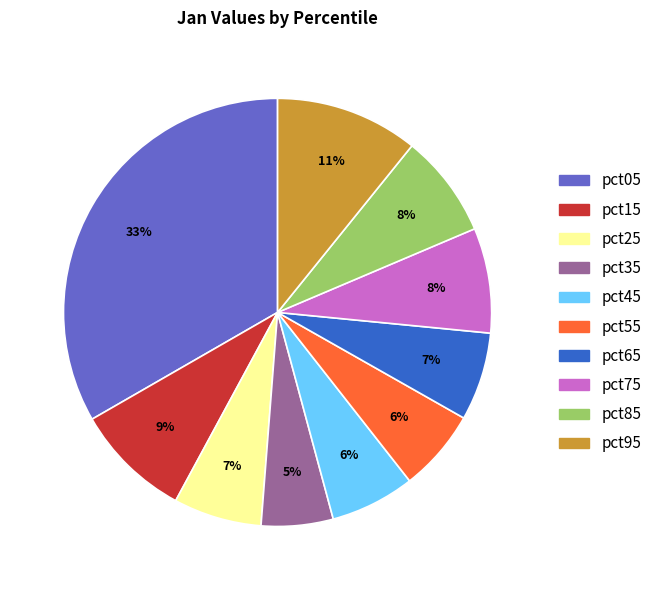

What is the smallest slice in the pie chart?

pct35